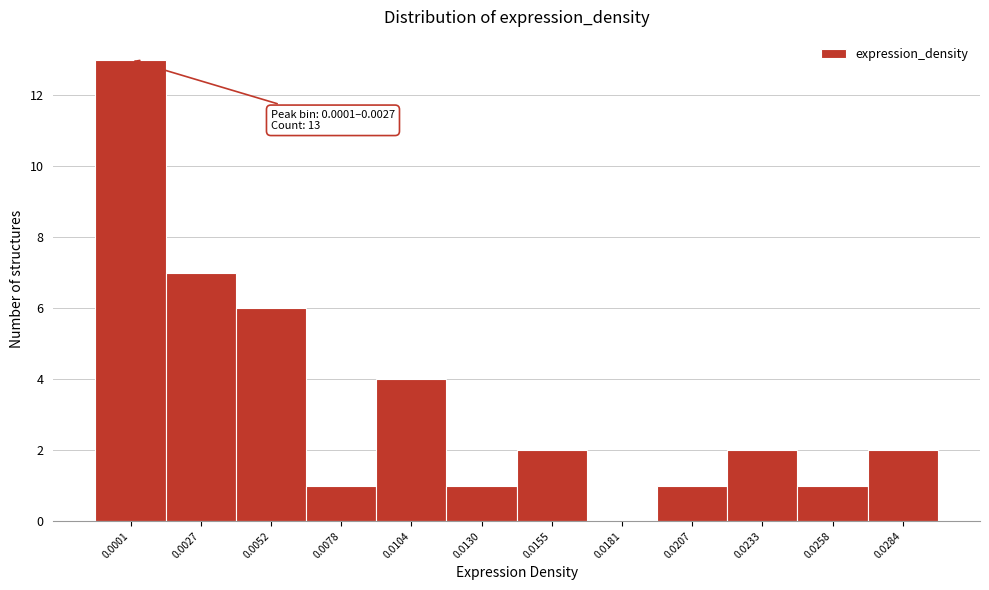

Reading left to right, what are all the values shown in this chart?

0.0001=13	0.0027=7	0.0052=6	0.0078=1	0.0104=4	0.0130=1	0.0155=2	0.0181=0	0.0207=1	0.0233=2	0.0258=1	0.0284=2